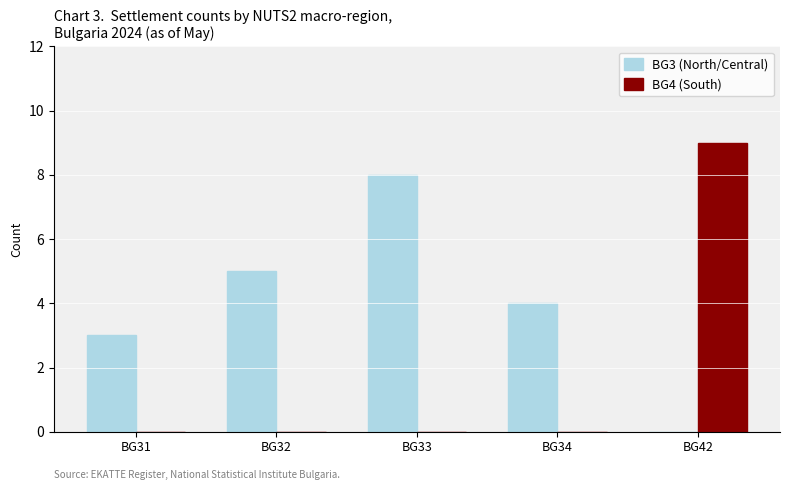

Count the number of data series in this chart.

2